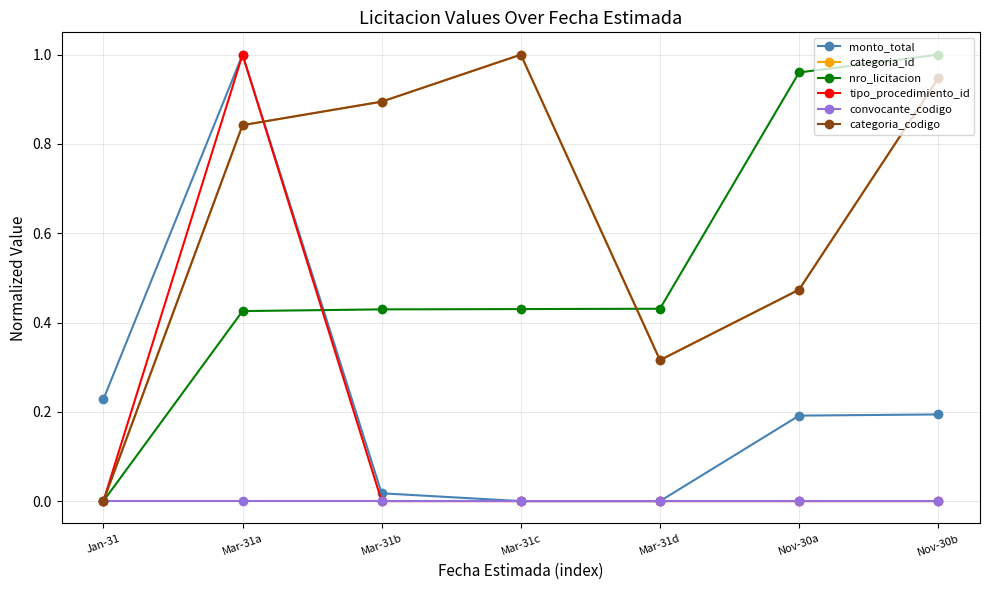

At which label does categoria_id reach its peak?

Mar-31c